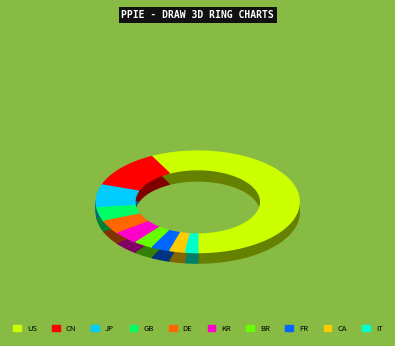

To the nearest percent, what is the difference between the FR and IT slice percentages?

1%